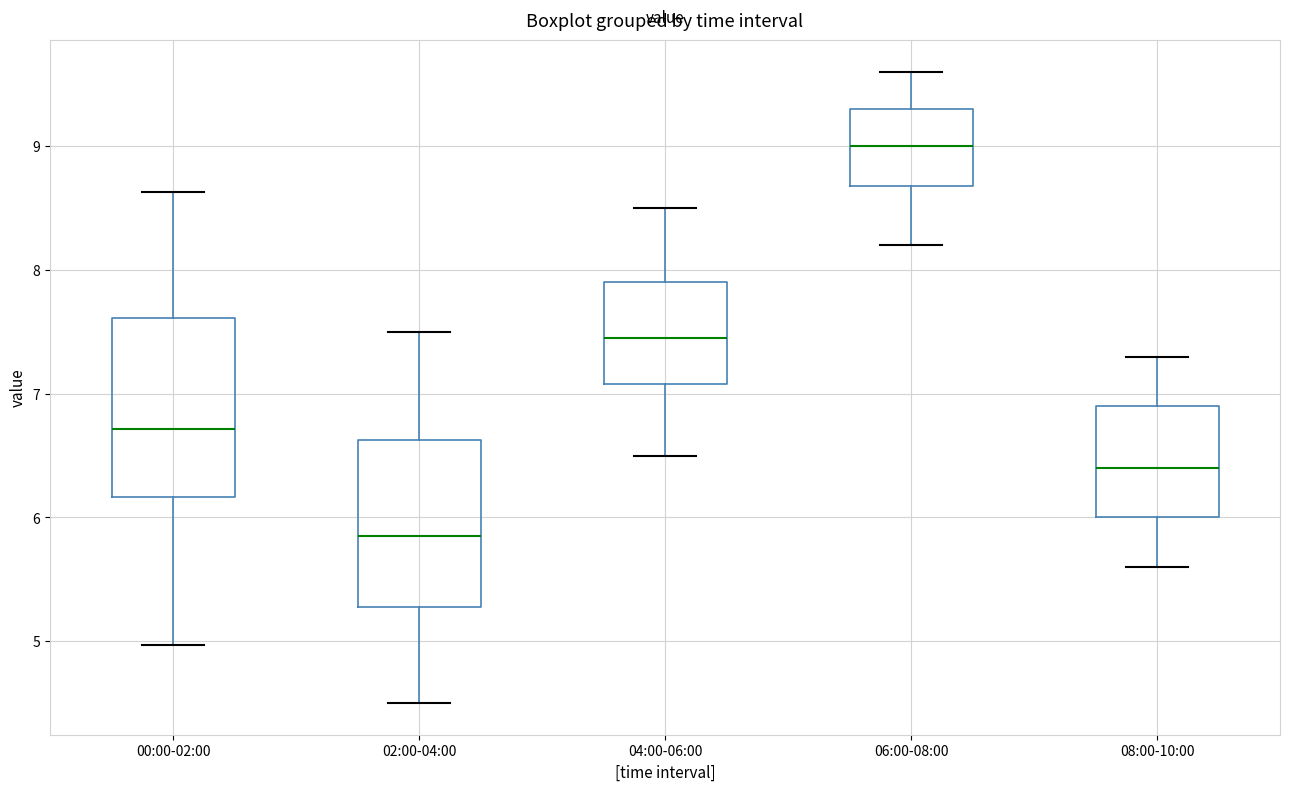

Where does the median line of the box for 00:00-02:00 sit on the y-axis? The values are not printed on the chart, so give them approximately, as read against the axis.

6.7